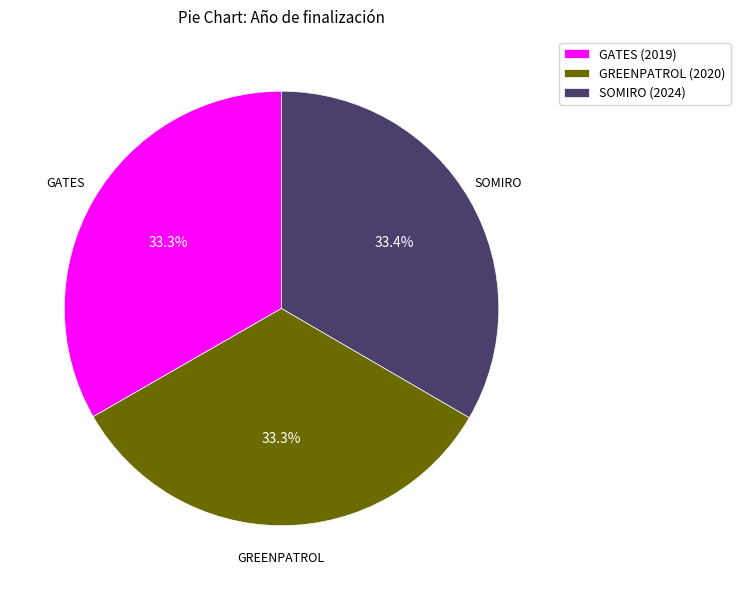

To the nearest percent, what is the combined percentage of GREENPATROL (2020) and GATES (2019)?

67%